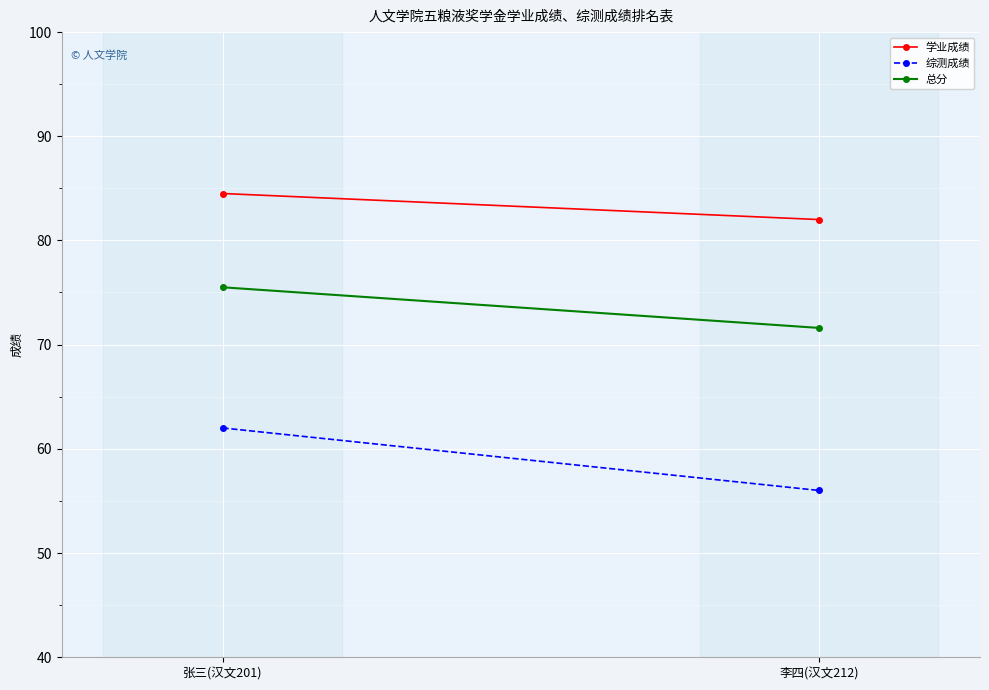

Reading left to right, transcribe all the data shown in this chart.

学业成绩: 84.5	82.0
综测成绩: 62.0	56.0
总分: 75.5	71.6